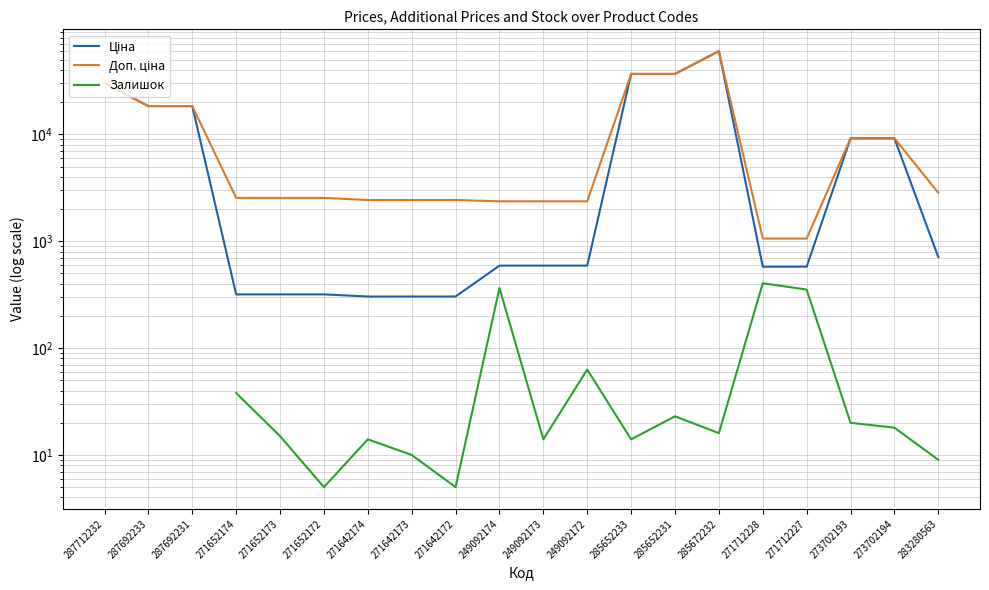

True or false: Ціна has a value of 39965.9 at 285672232.

False